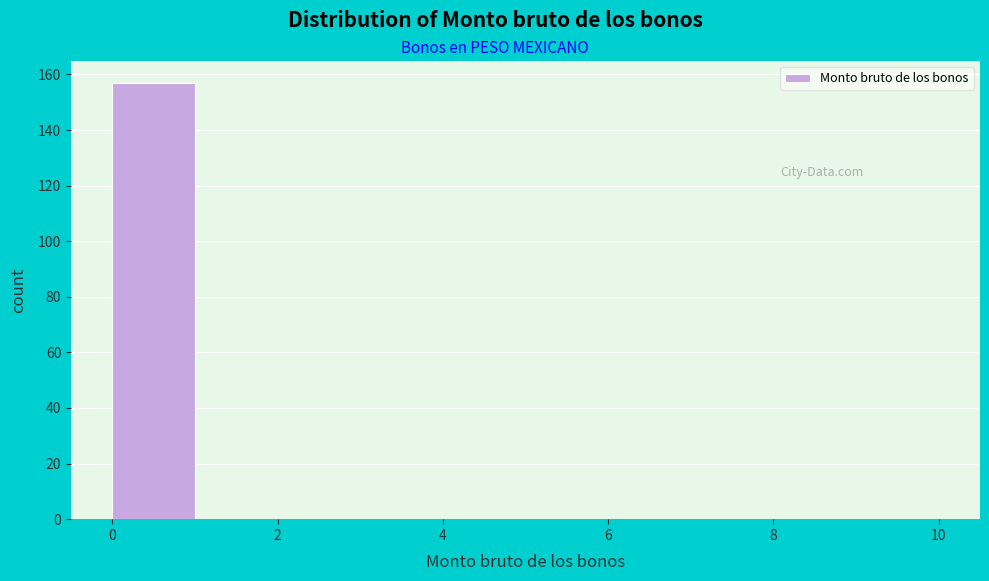

Over which range of the x-axis is the bar tallest?

0 to 1